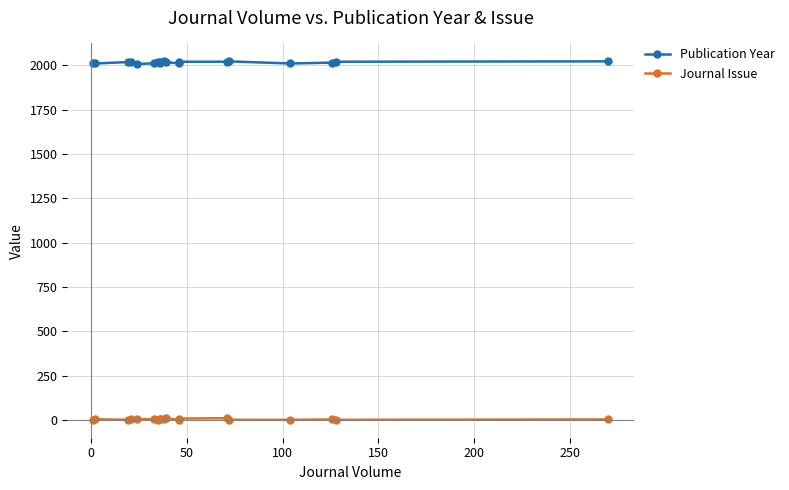

Is it true that Journal Issue equals 1 at 17?

False